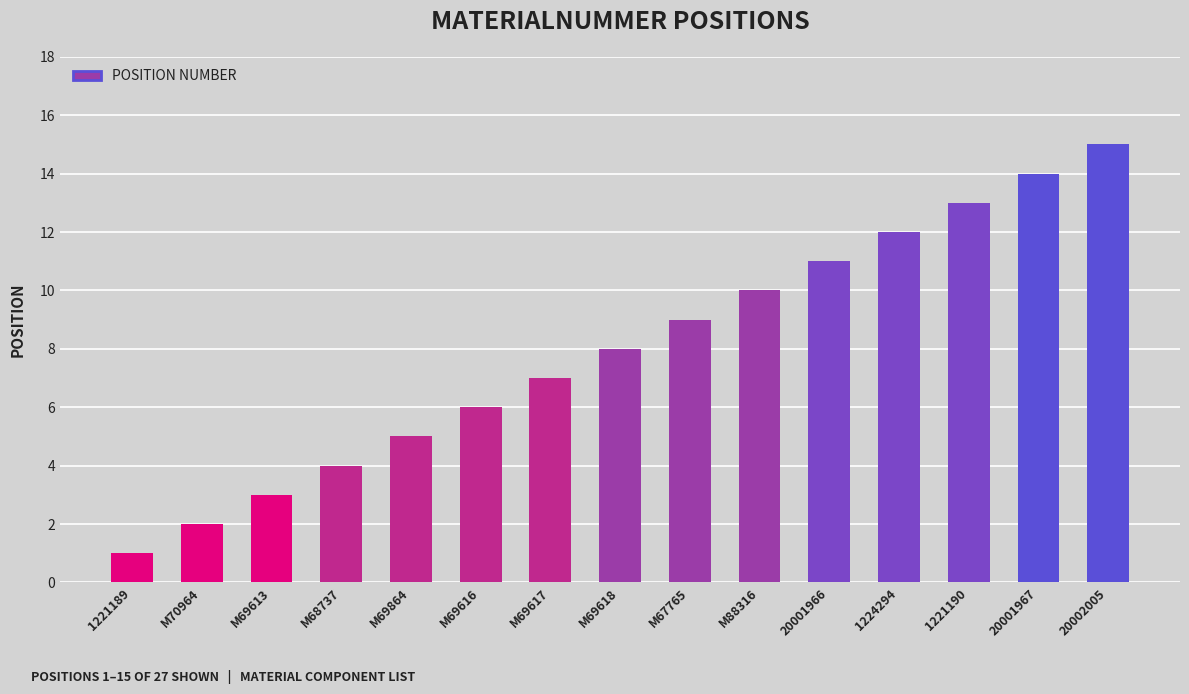

List the labels in order of value, smallest first.

1221189, M70964, M69613, M68737, M69864, M69616, M69617, M69618, M67765, M88316, 20001966, 1224294, 1221190, 20001967, 20002005